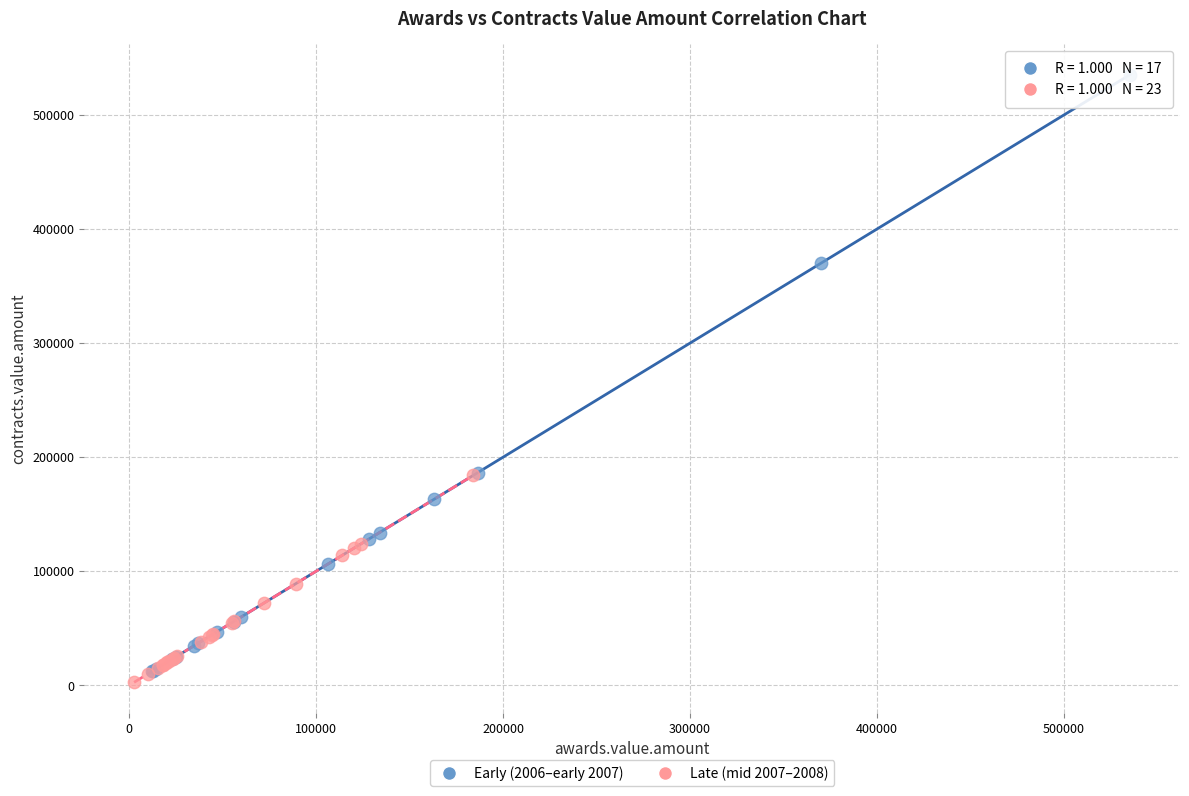

Which series reaches the maximum Y coordinate?

Early (2006–early 2007)